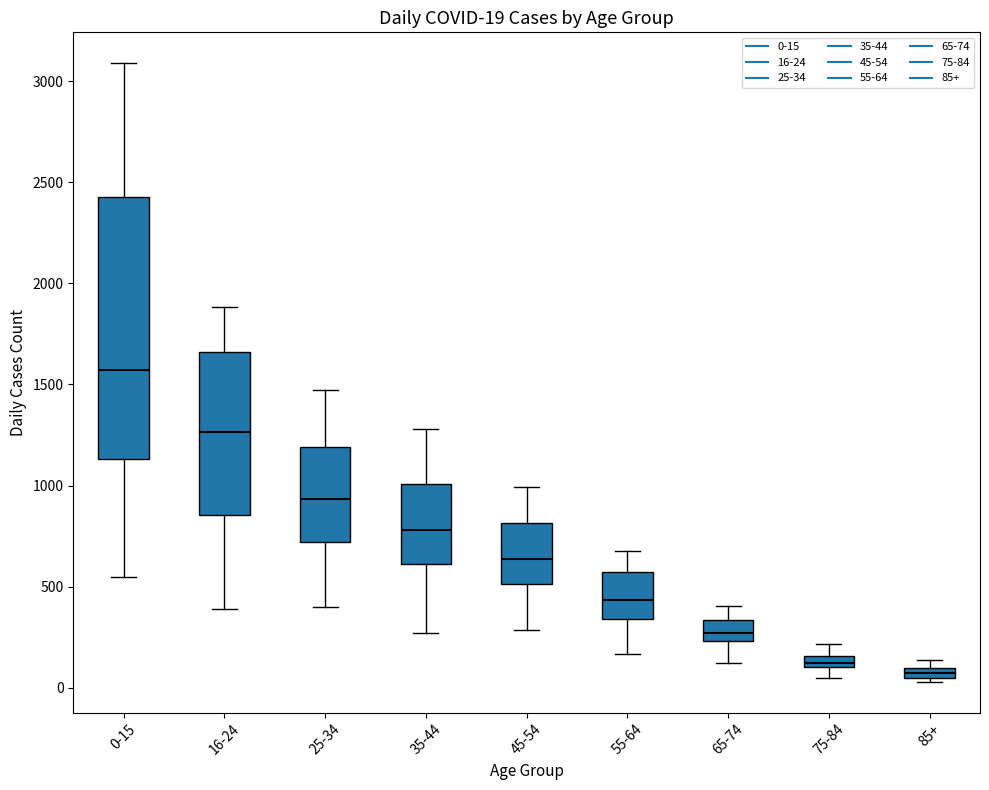

Which box is the tallest, from its lower edge to its upper edge?

0-15